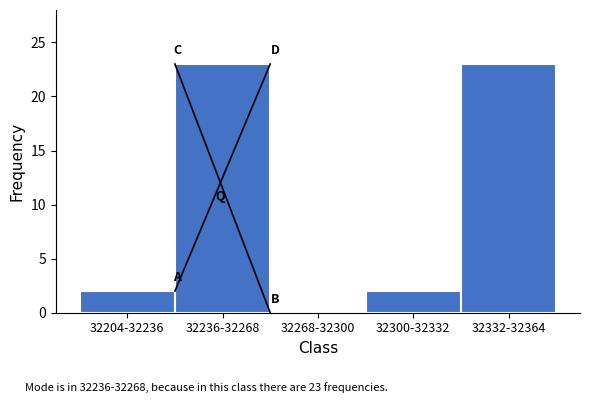

Reading left to right, extract all data points from this chart.

32204-32236=2	32236-32268=23	32268-32300=0	32300-32332=2	32332-32364=23